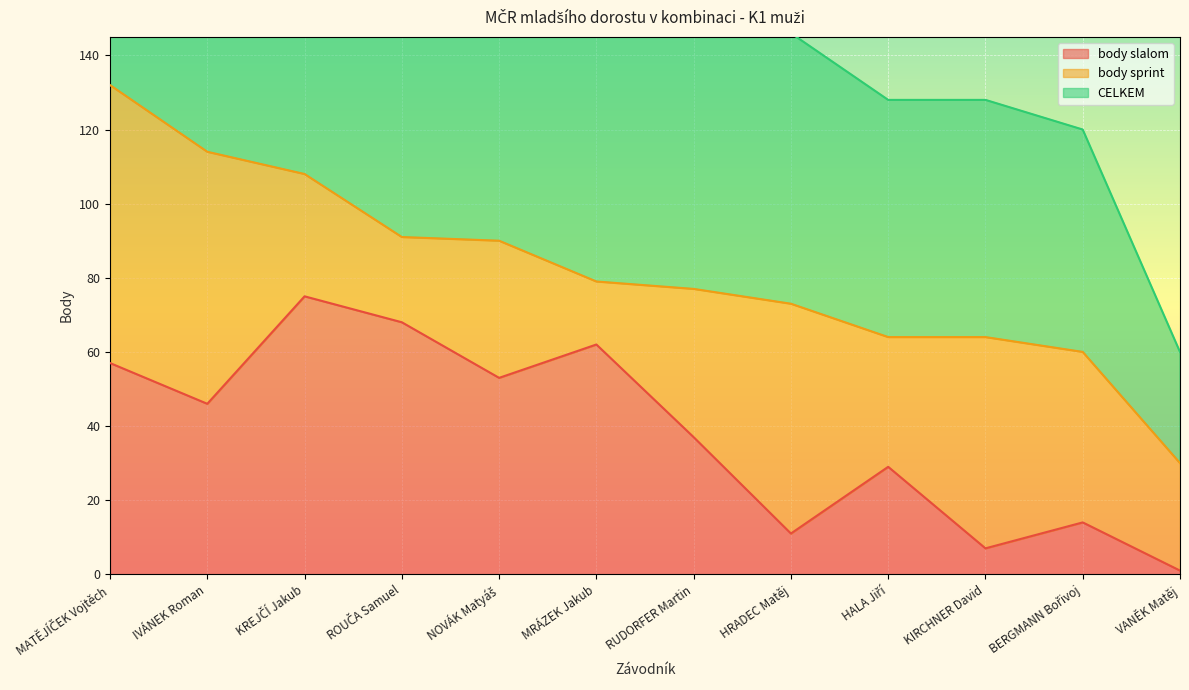

Which series has the largest total across all categories?

CELKEM